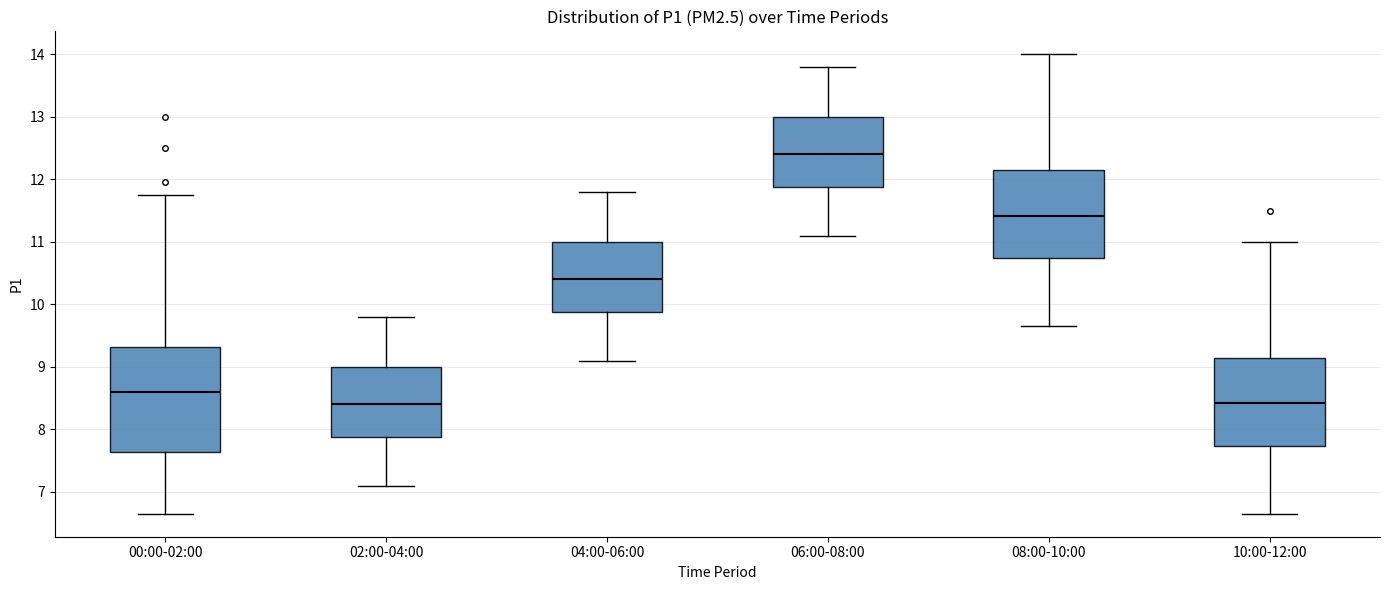

Reading left to right, transcribe this box plot: for each box, give where its median line is, the range the box spans, and where its two whiskers end, as read against the y-axis. The values are not printed on the chart, so give them approximately, as read against the axis.

00:00-02:00: median 8.6, box 7.6 to 9.3, whiskers 6.7 to 11.8
02:00-04:00: median 8.4, box 7.9 to 9.0, whiskers 7.1 to 9.8
04:00-06:00: median 10.4, box 9.9 to 11.0, whiskers 9.1 to 11.8
06:00-08:00: median 12.4, box 11.9 to 13.0, whiskers 11.1 to 13.8
08:00-10:00: median 11.4, box 10.7 to 12.1, whiskers 9.7 to 14.0
10:00-12:00: median 8.4, box 7.7 to 9.1, whiskers 6.7 to 11.0